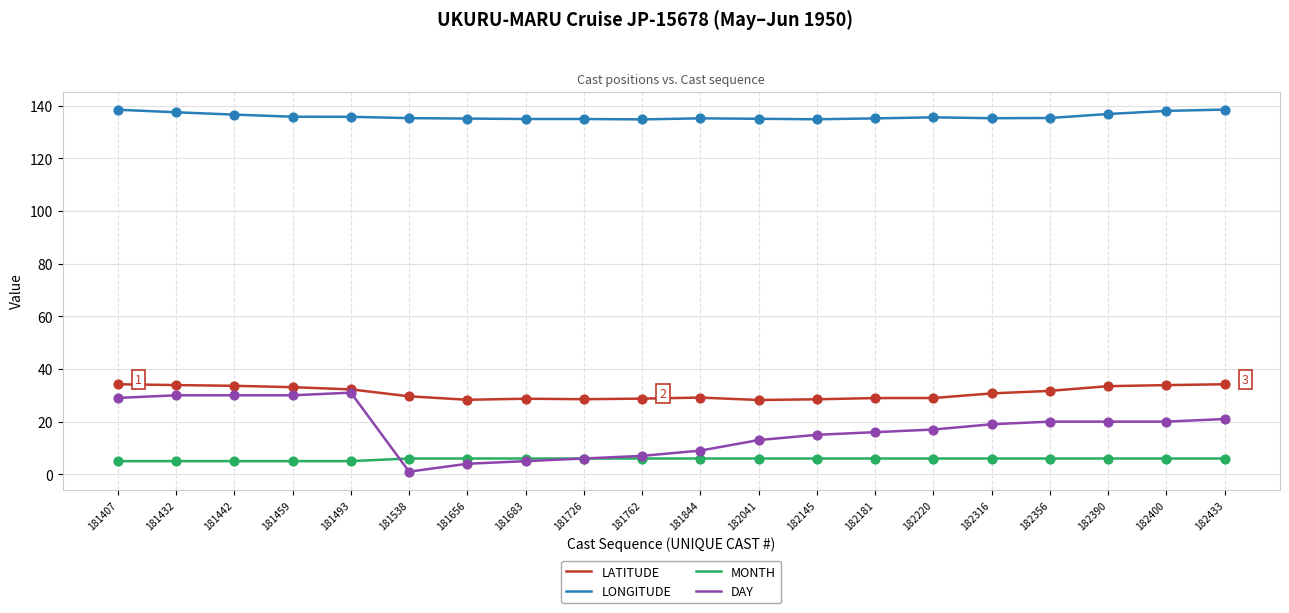

Which series has the largest range (max minus min)?

DAY